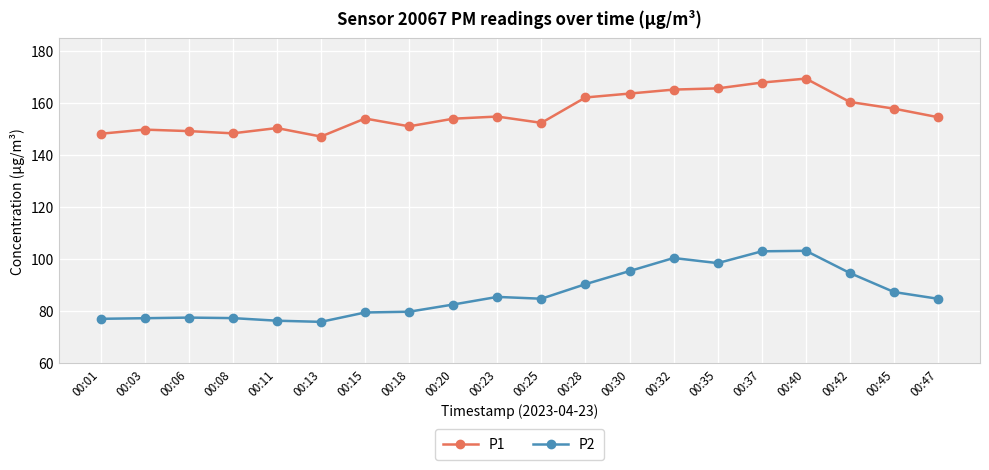

Rank the series by their maximum value, from highest to lowest.

P1, P2